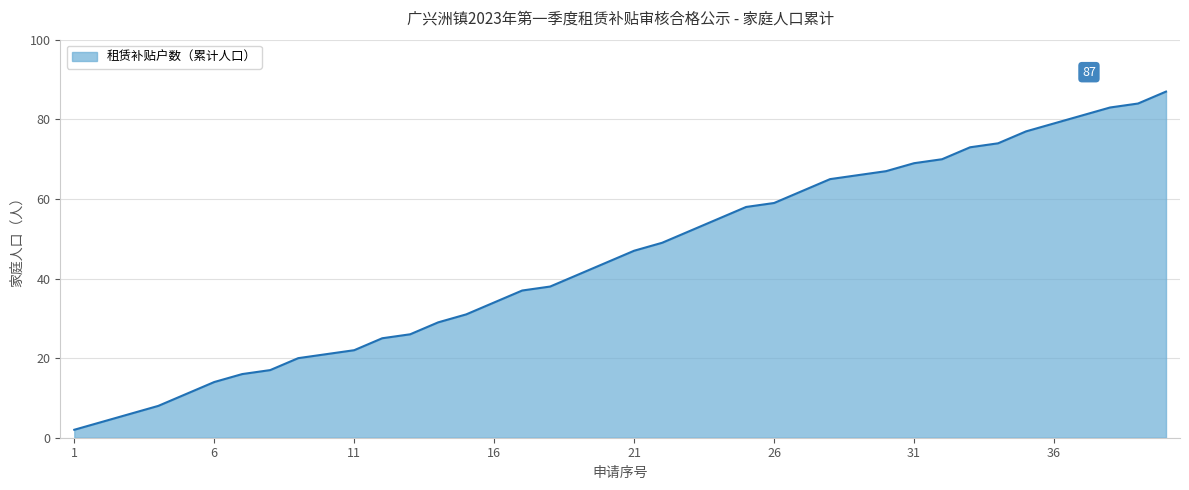

What is the difference between the maximum and minimum values?

85